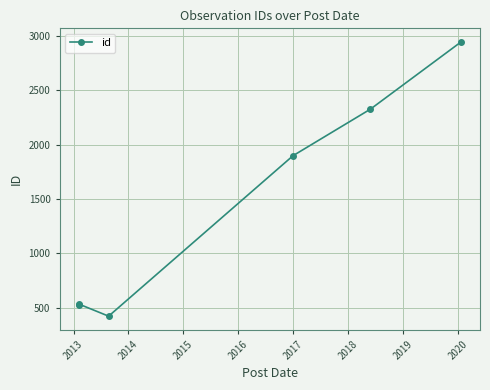

How many points are lower than both their immediate neighbors (excluding endpoints)?

1